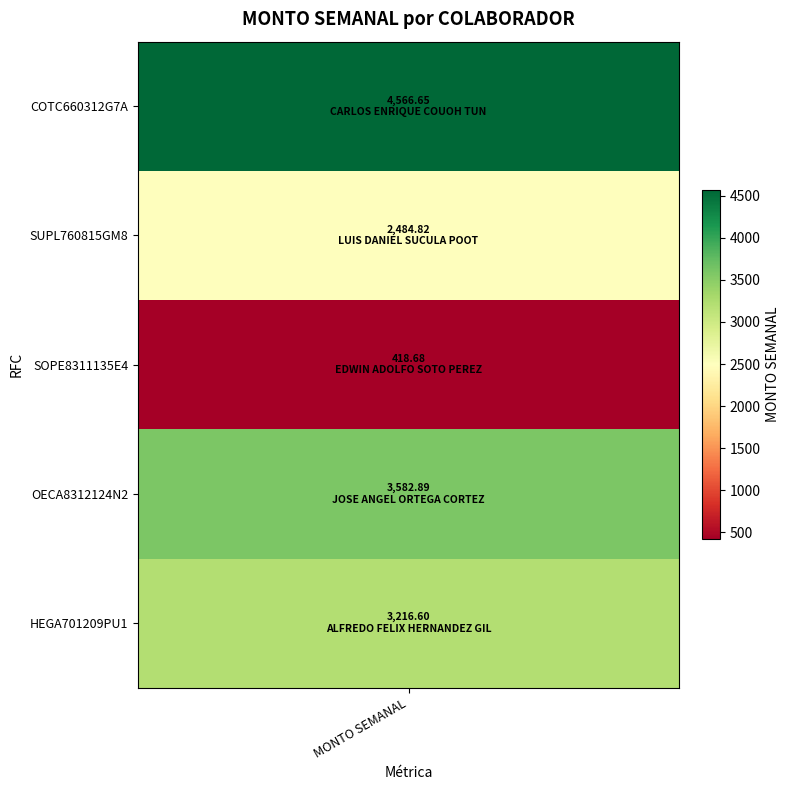

Reading left to right, list all the values displayed in this chart.

4566.6	2484.8	418.7	3582.9	3216.6